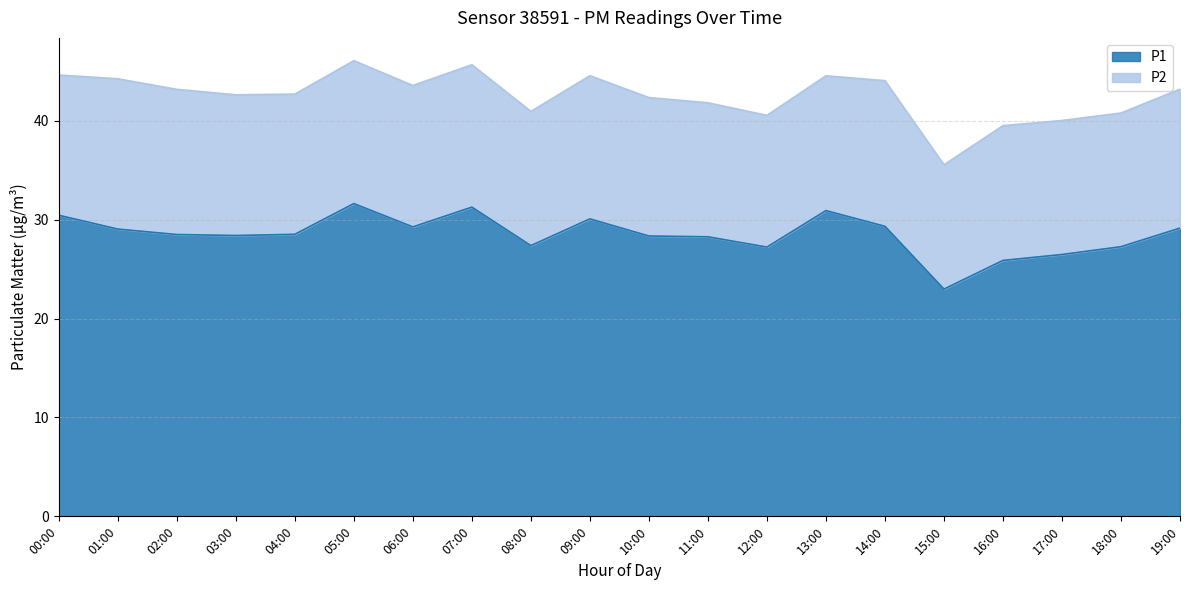

How many lines are shown in the chart?

2